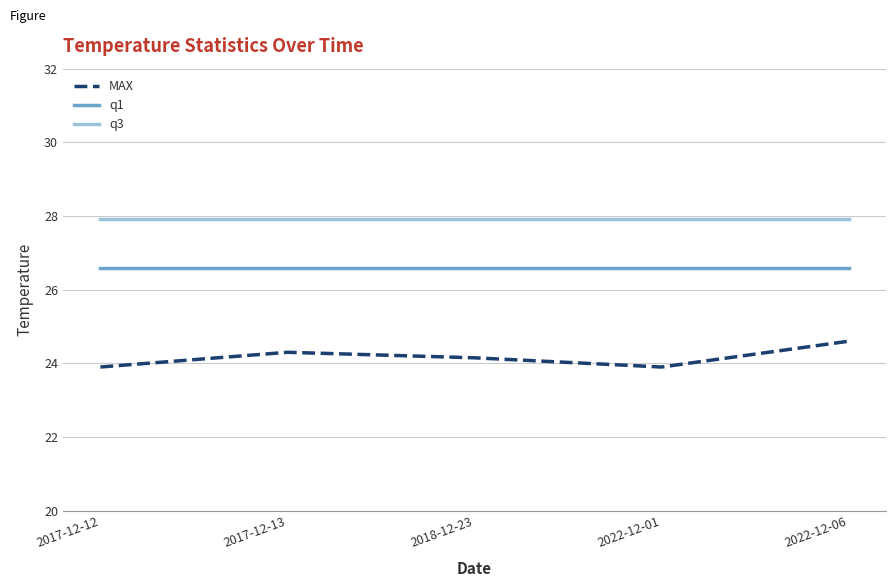

The MAX series shows 24.6 at 2022-12-06. True or false?

True